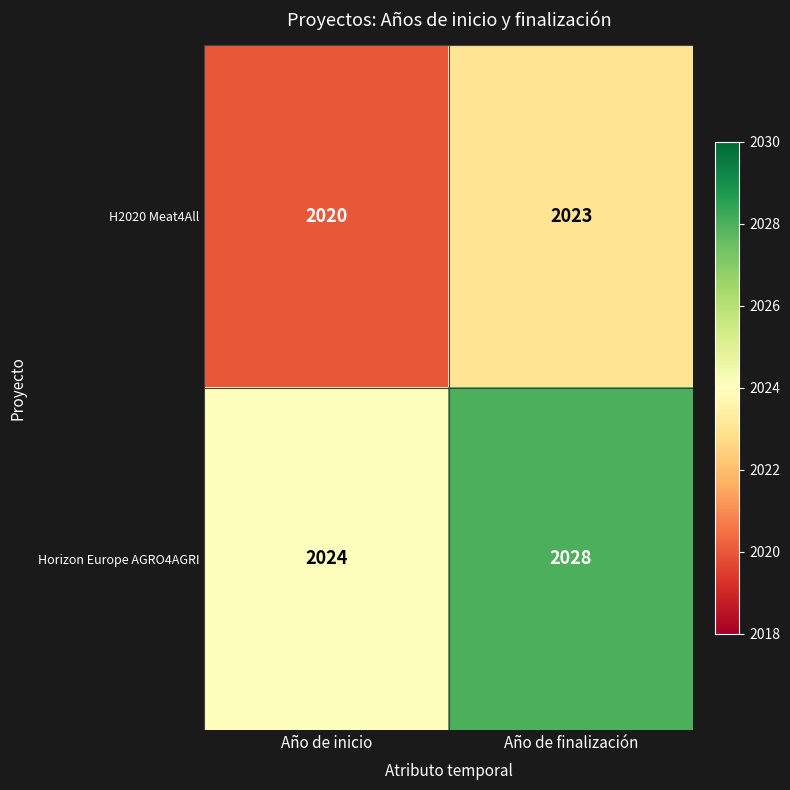

What is the total value across all series at Año de finalización?

4051